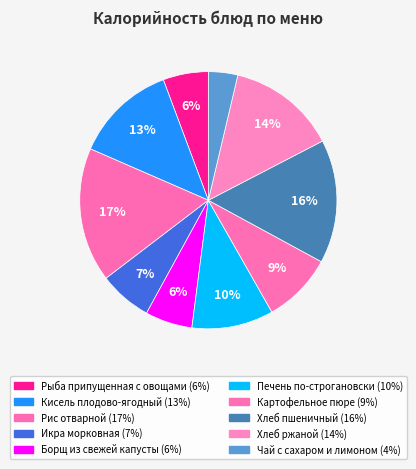

What percentage do Хлеб ржаной and Рыба припущенная с овощами together represent?

19.4%